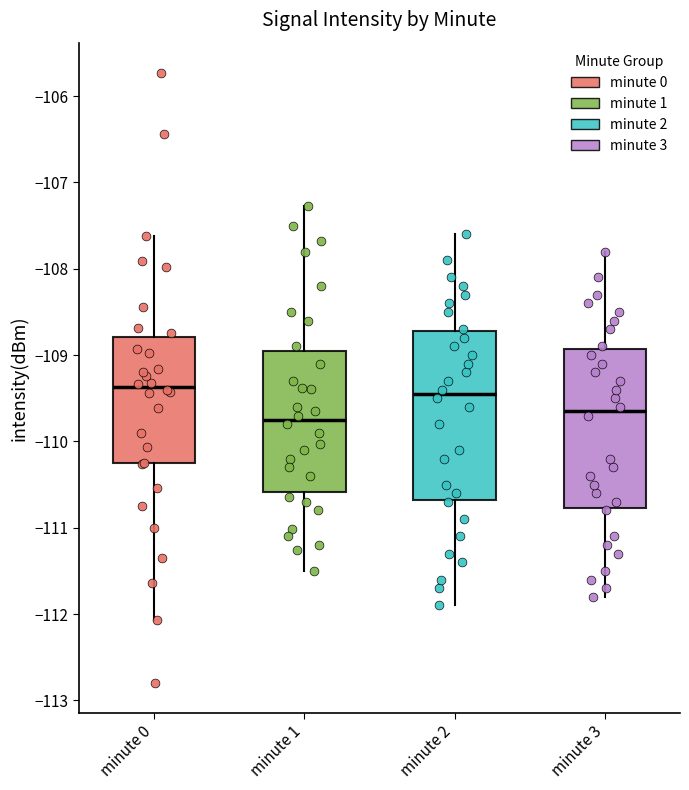

Where does the lower whisker of the box for minute 3 end on the y-axis? The values are not printed on the chart, so give them approximately, as read against the axis.

-111.8